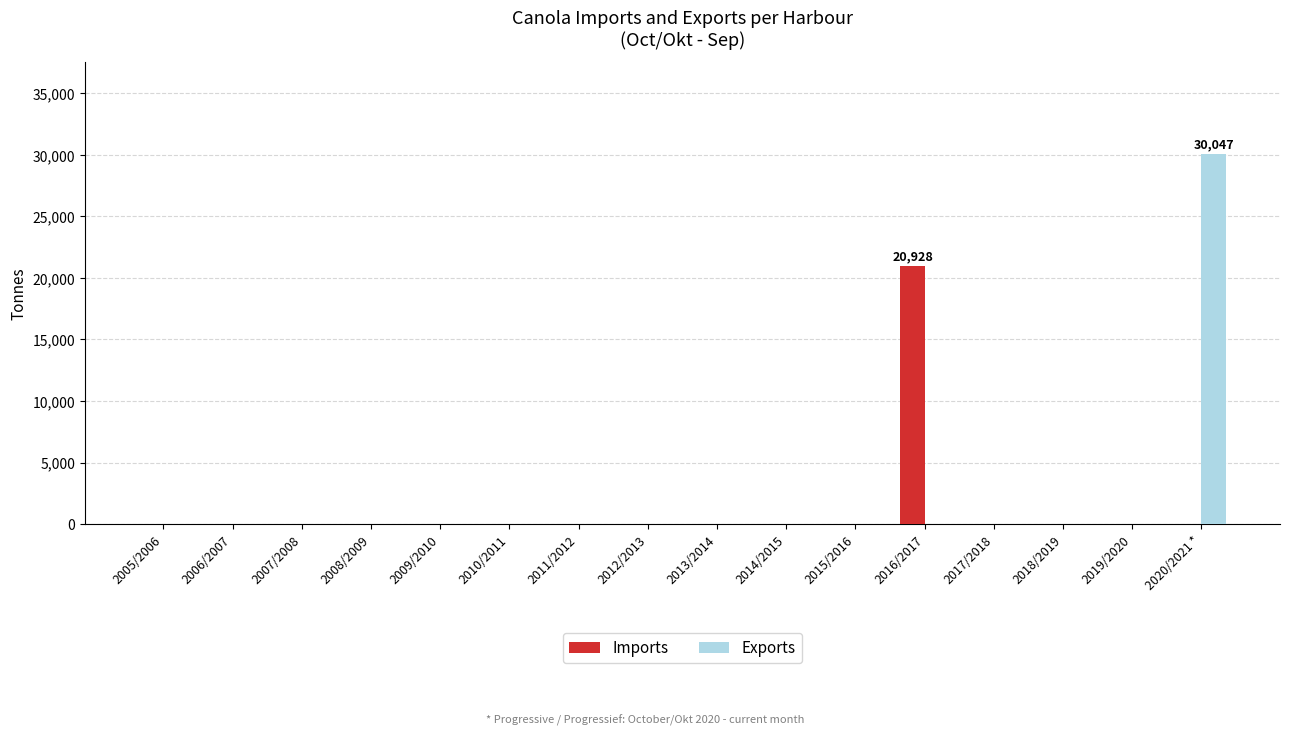

What is the sum of the Exports values at 2020/2021 * and 2009/2010?

30047